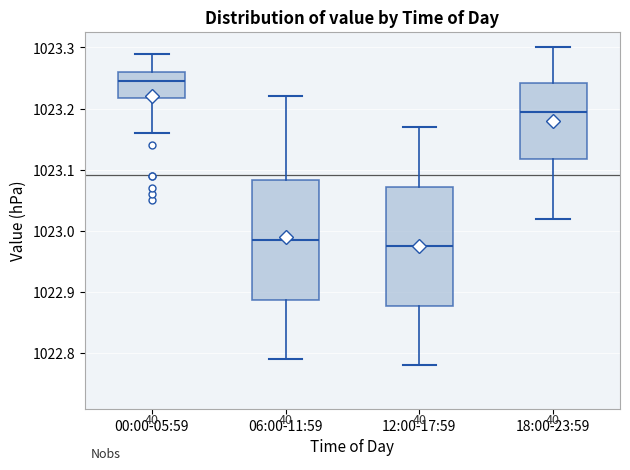

Reading left to right, read every box against the y-axis: the position of its median line, the range the box covers, and the ends of its whiskers. The values are not printed on the chart, so give them approximately, as read against the axis.

00:00-05:59: median 1023.25, box 1023.22 to 1023.26, whiskers 1023.16 to 1023.29
06:00-11:59: median 1022.99, box 1022.89 to 1023.08, whiskers 1022.79 to 1023.22
12:00-17:59: median 1022.98, box 1022.88 to 1023.07, whiskers 1022.78 to 1023.17
18:00-23:59: median 1023.20, box 1023.12 to 1023.24, whiskers 1023.02 to 1023.30